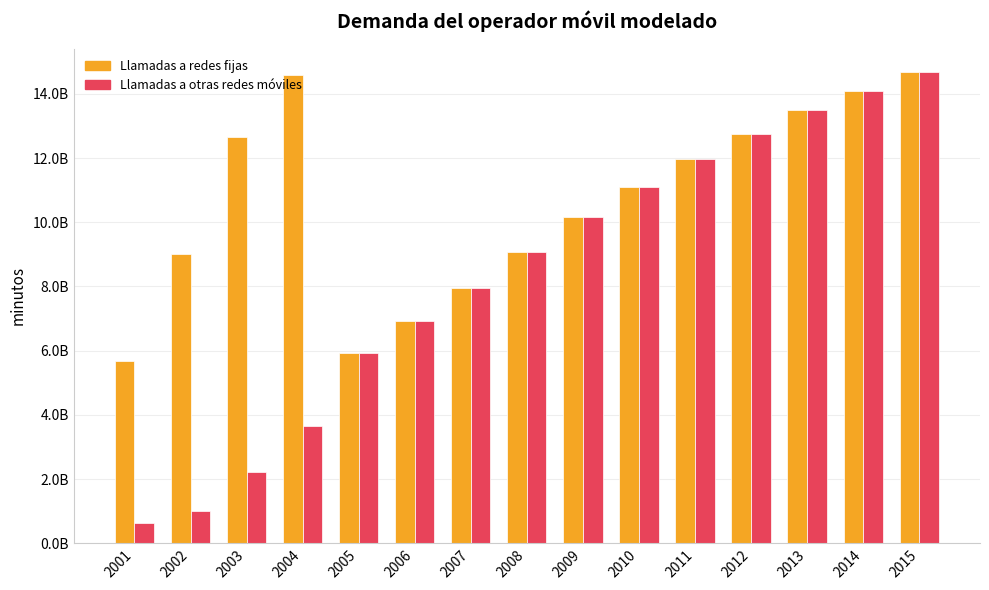

Are the bars grouped side by side (vs. stacked)?

Yes